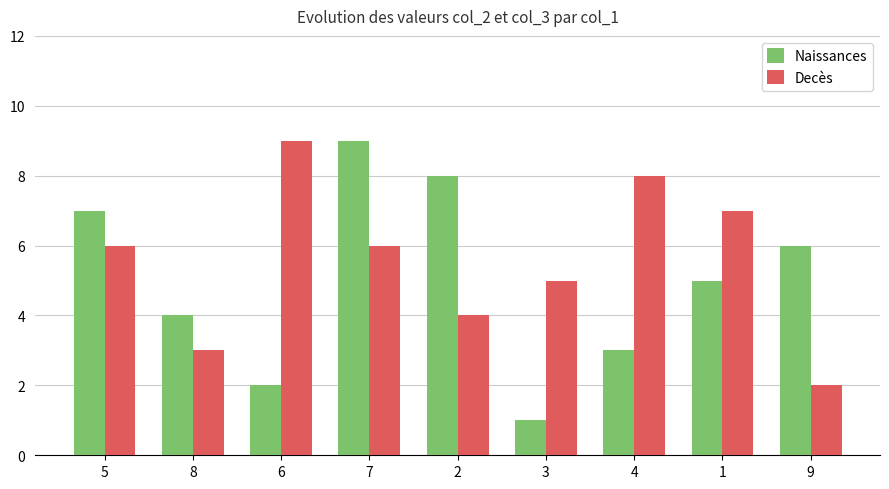

How many data points does each series have?

9